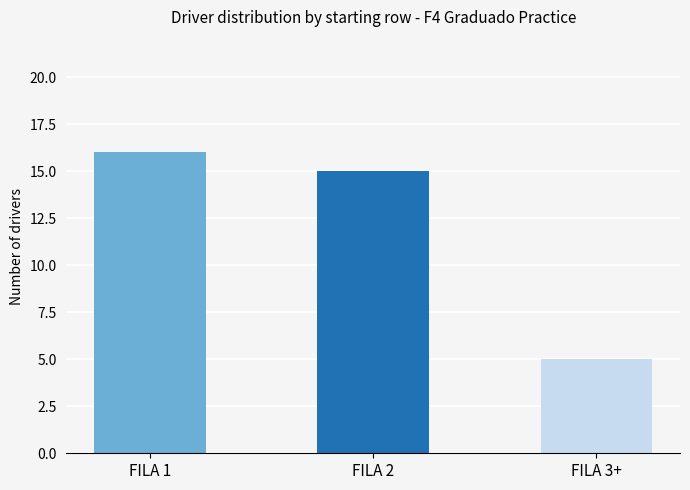

Rank the categories by value from lowest to highest.

FILA 3+, FILA 2, FILA 1